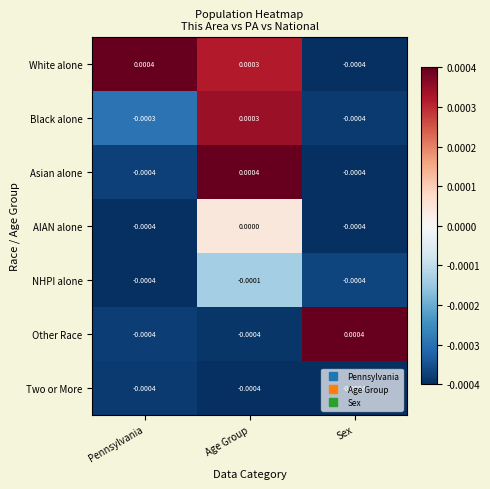

At which label is NHPI alone closest to 0?

Age Group